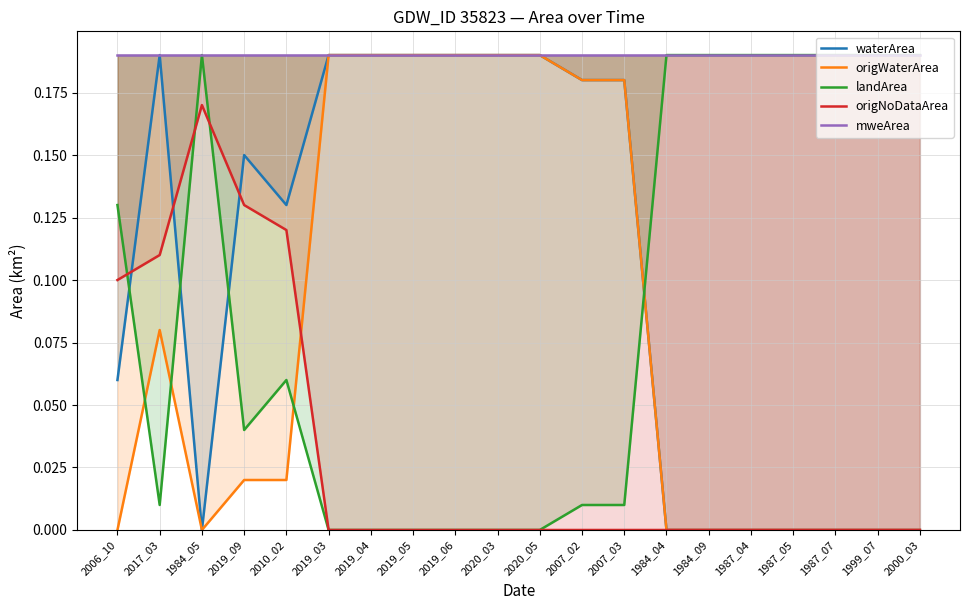

Reading right to left, what are all the values shown in this chart?

waterArea: 2000_03=0.0	1999_07=0.0	1987_07=0.0	1987_05=0.0	1987_04=0.0	1984_09=0.0	1984_04=0.0	2007_03=0.2	2007_02=0.2	2020_05=0.2	2020_03=0.2	2019_06=0.2	2019_05=0.2	2019_04=0.2	2019_03=0.2	2010_02=0.1	2019_09=0.1	1984_05=0.0	2017_03=0.2	2006_10=0.1
origWaterArea: 2000_03=0.0	1999_07=0.0	1987_07=0.0	1987_05=0.0	1987_04=0.0	1984_09=0.0	1984_04=0.0	2007_03=0.2	2007_02=0.2	2020_05=0.2	2020_03=0.2	2019_06=0.2	2019_05=0.2	2019_04=0.2	2019_03=0.2	2010_02=0.0	2019_09=0.0	1984_05=0.0	2017_03=0.1	2006_10=0.0
landArea: 2000_03=0.2	1999_07=0.2	1987_07=0.2	1987_05=0.2	1987_04=0.2	1984_09=0.2	1984_04=0.2	2007_03=0.0	2007_02=0.0	2020_05=0.0	2020_03=0.0	2019_06=0.0	2019_05=0.0	2019_04=0.0	2019_03=0.0	2010_02=0.1	2019_09=0.0	1984_05=0.2	2017_03=0.0	2006_10=0.1
origNoDataArea: 2000_03=0.0	1999_07=0.0	1987_07=0.0	1987_05=0.0	1987_04=0.0	1984_09=0.0	1984_04=0.0	2007_03=0.0	2007_02=0.0	2020_05=0.0	2020_03=0.0	2019_06=0.0	2019_05=0.0	2019_04=0.0	2019_03=0.0	2010_02=0.1	2019_09=0.1	1984_05=0.2	2017_03=0.1	2006_10=0.1
mweArea: 2000_03=0.2	1999_07=0.2	1987_07=0.2	1987_05=0.2	1987_04=0.2	1984_09=0.2	1984_04=0.2	2007_03=0.2	2007_02=0.2	2020_05=0.2	2020_03=0.2	2019_06=0.2	2019_05=0.2	2019_04=0.2	2019_03=0.2	2010_02=0.2	2019_09=0.2	1984_05=0.2	2017_03=0.2	2006_10=0.2